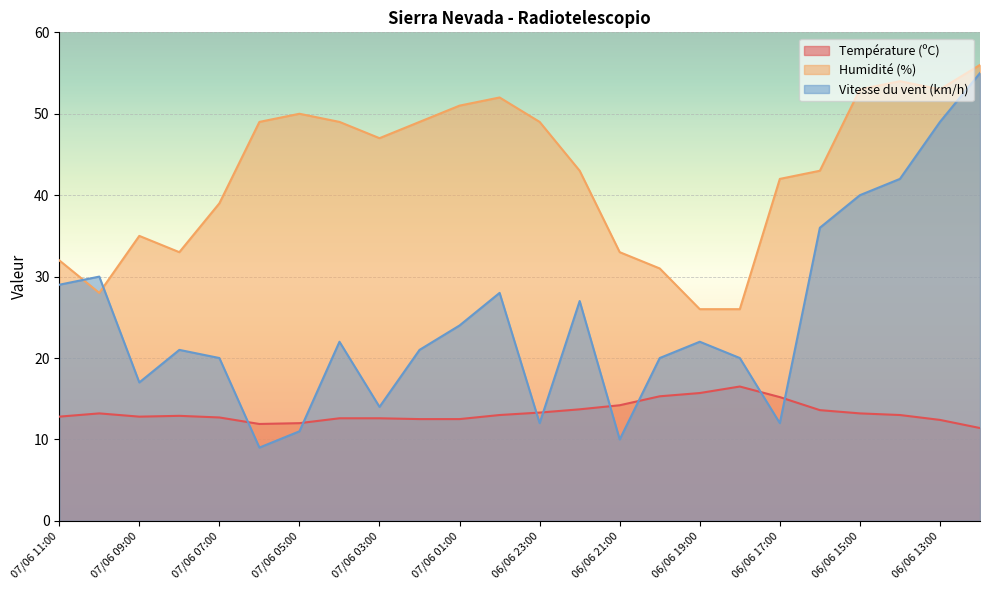

How many lines are shown in the chart?

3